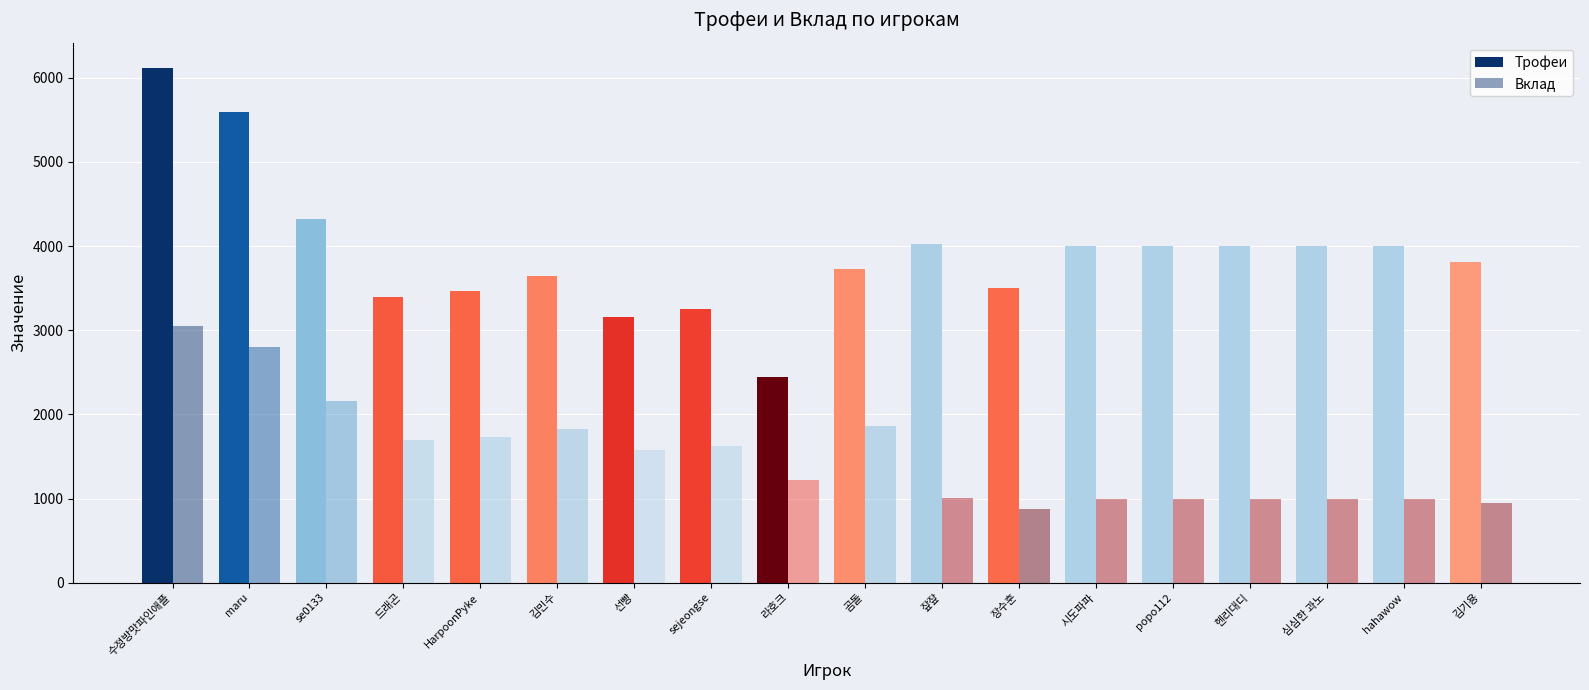

What is the sum of the Вклад values at 라호크 and 잪잪?

2227